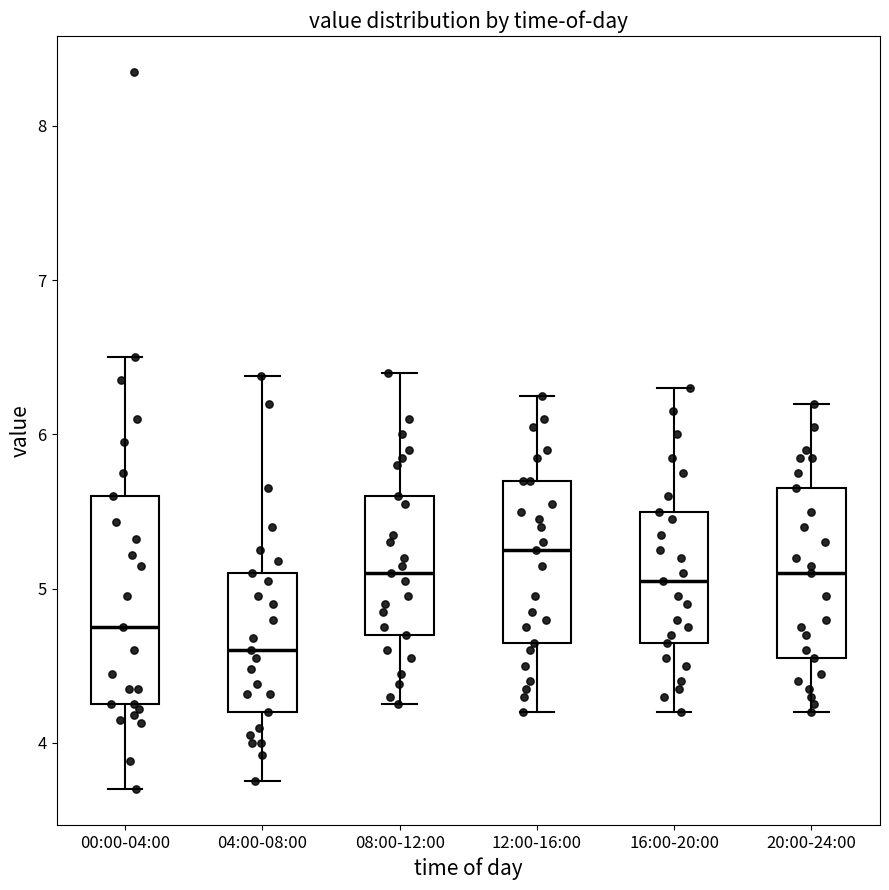

Where does the median line of the box for 16:00-20:00 sit on the y-axis? The values are not printed on the chart, so give them approximately, as read against the axis.

5.1